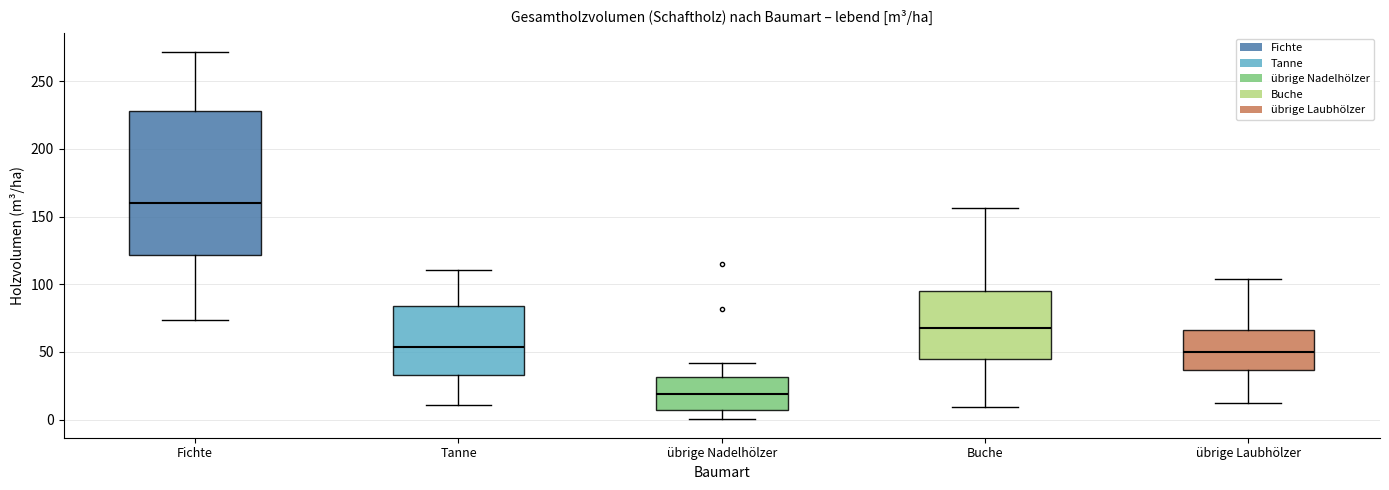

Reading left to right, transcribe this box plot: for each box, give where its median line is, the range the box spans, and where its two whiskers end, as read against the y-axis. The values are not printed on the chart, so give them approximately, as read against the axis.

Fichte: median 160, box 120 to 230, whiskers 75 to 270
Tanne: median 55, box 35 to 85, whiskers 10 to 110
übrige Nadelhölzer: median 20, box 5 to 30, whiskers 0 to 40
Buche: median 70, box 45 to 95, whiskers 10 to 155
übrige Laubhölzer: median 50, box 35 to 65, whiskers 10 to 105